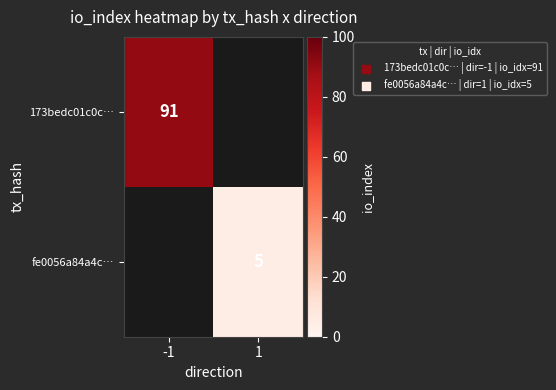

Between 1 and -1, which is larger?

-1